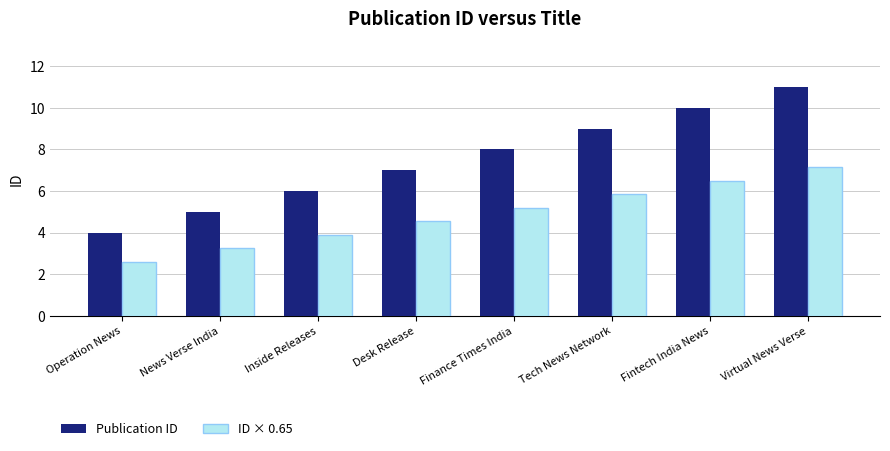

Which series has the widest spread of values?

Publication ID